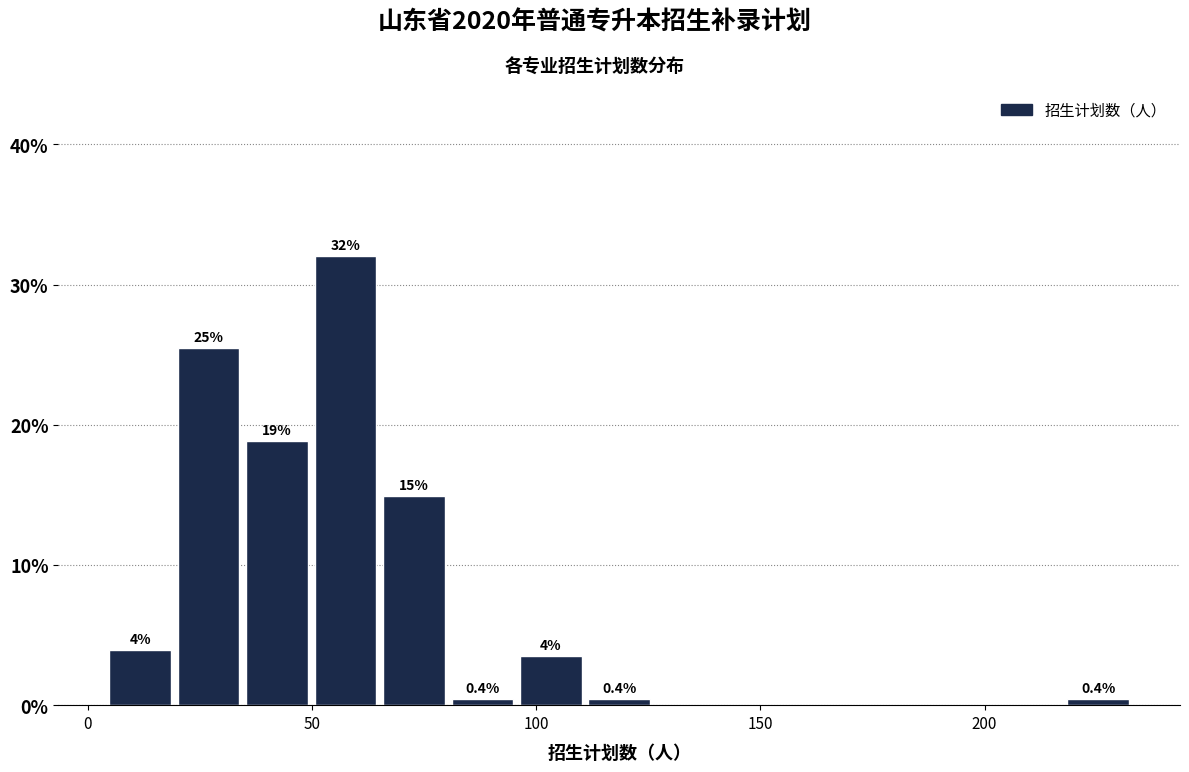

Read against the x-axis, roughly where is the centre of the tallest bar?

55